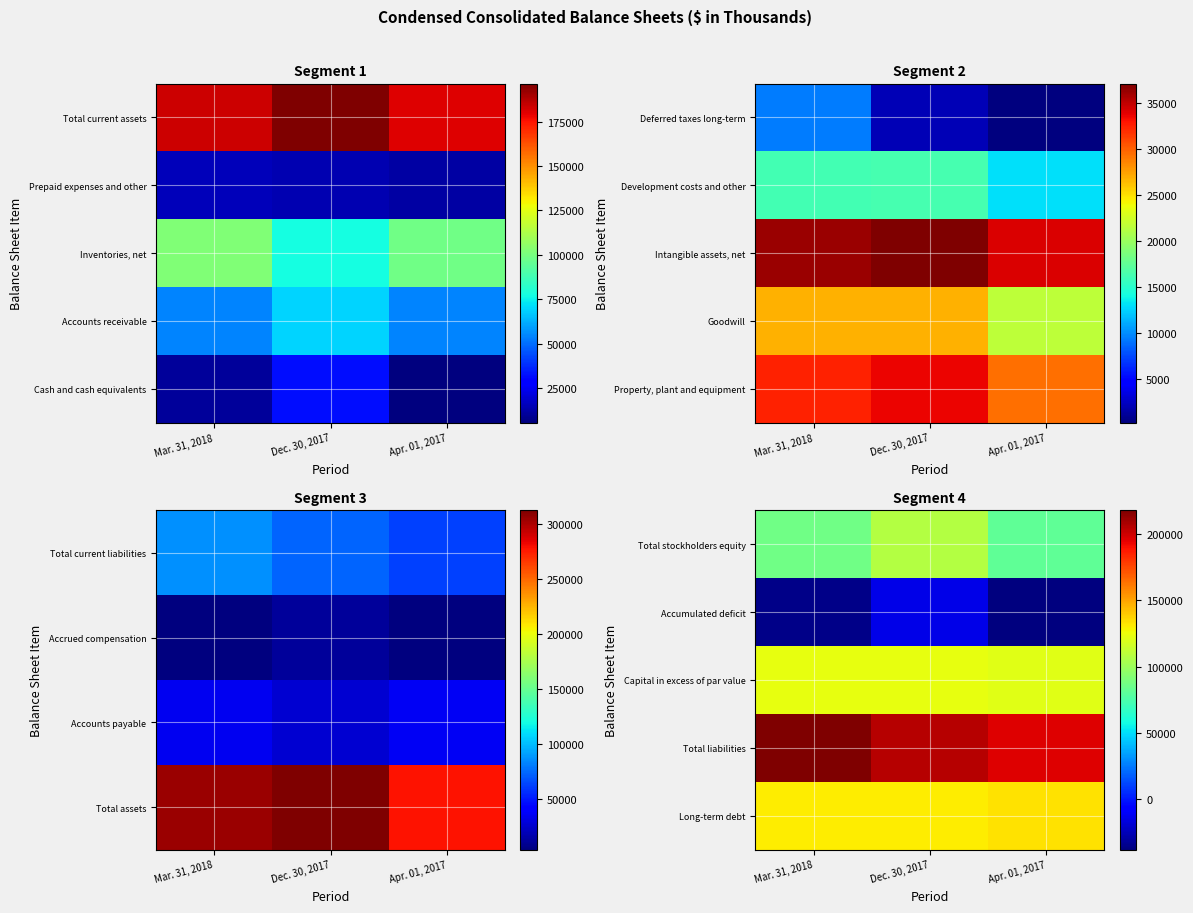

Which label corresponds to the smallest value in the chart?

Apr. 01, 2017